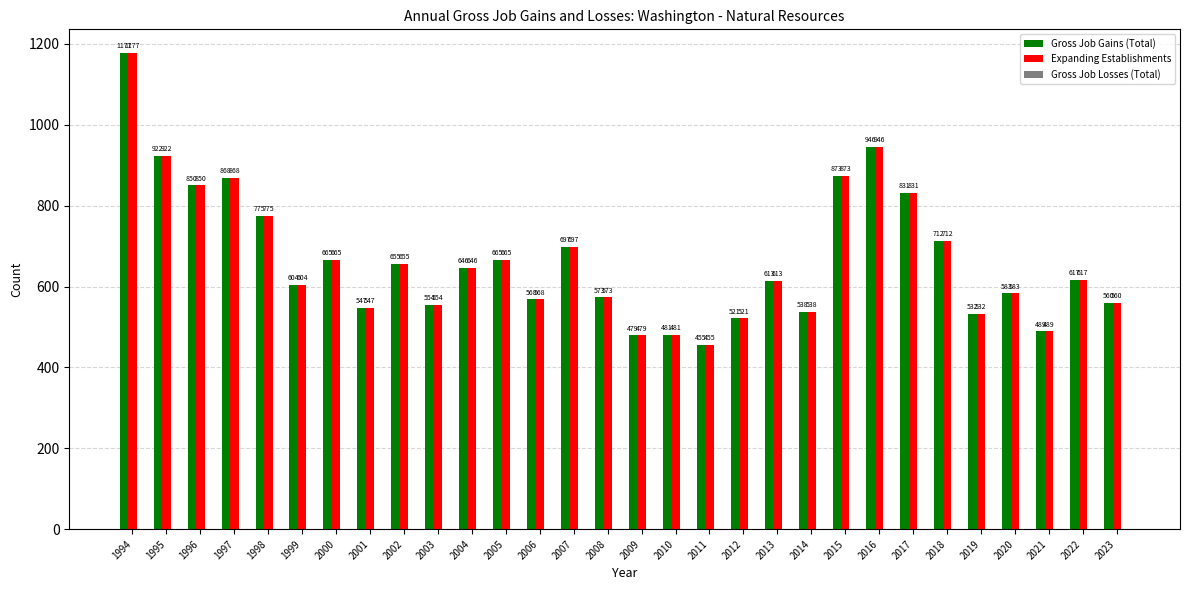

The value of Expanding Establishments at 2010 is 286. True or false?

False